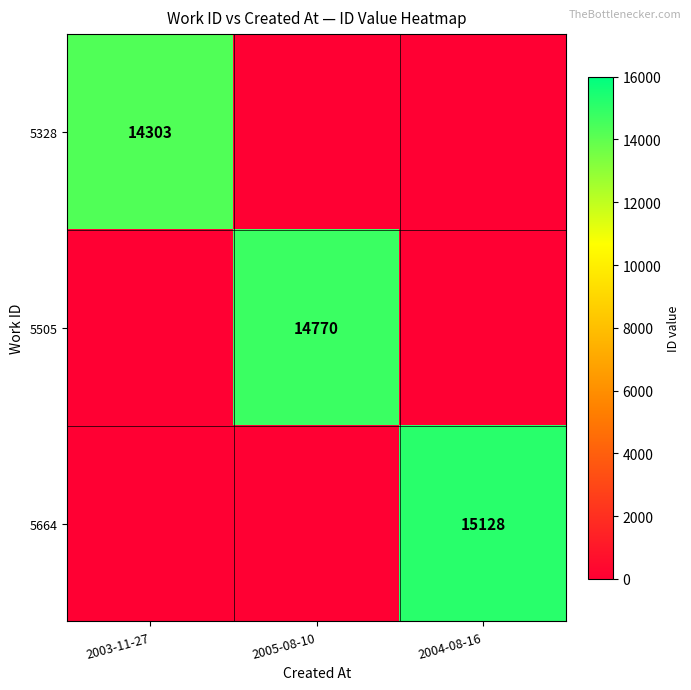

The value of 5328 at 2003-11-27 is 14303. True or false?

True